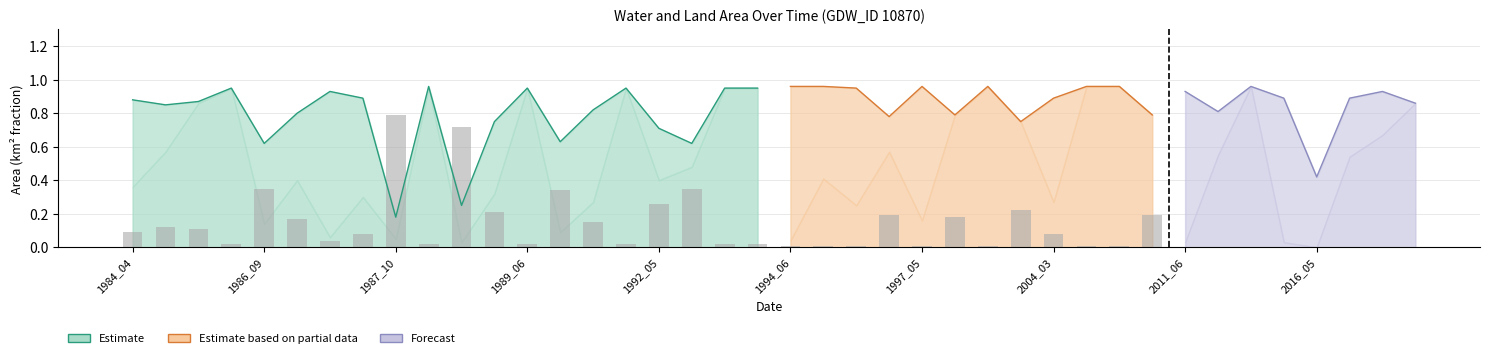

Is the value of origWaterArea at 1994_06 greater than the value of landArea at 2014_03?

No